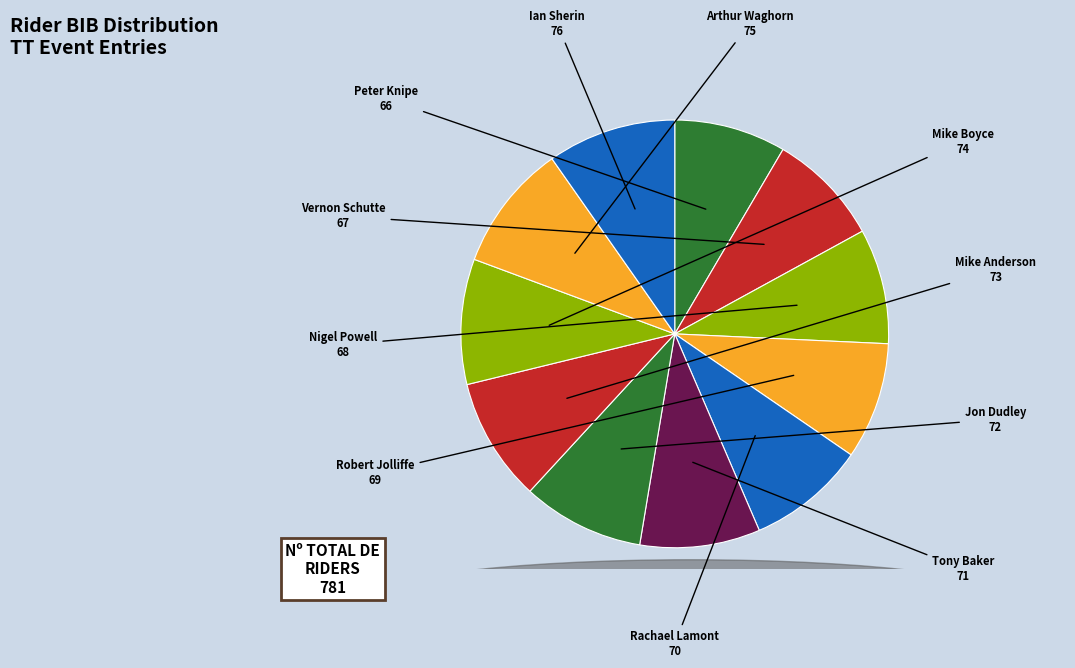

Is it true that Robert Jolliffe is 16% of the pie?

False